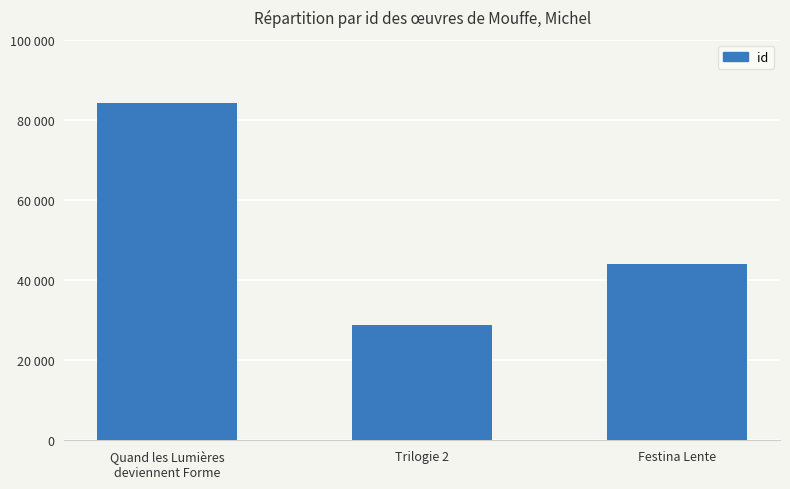

What is the average value?

52357